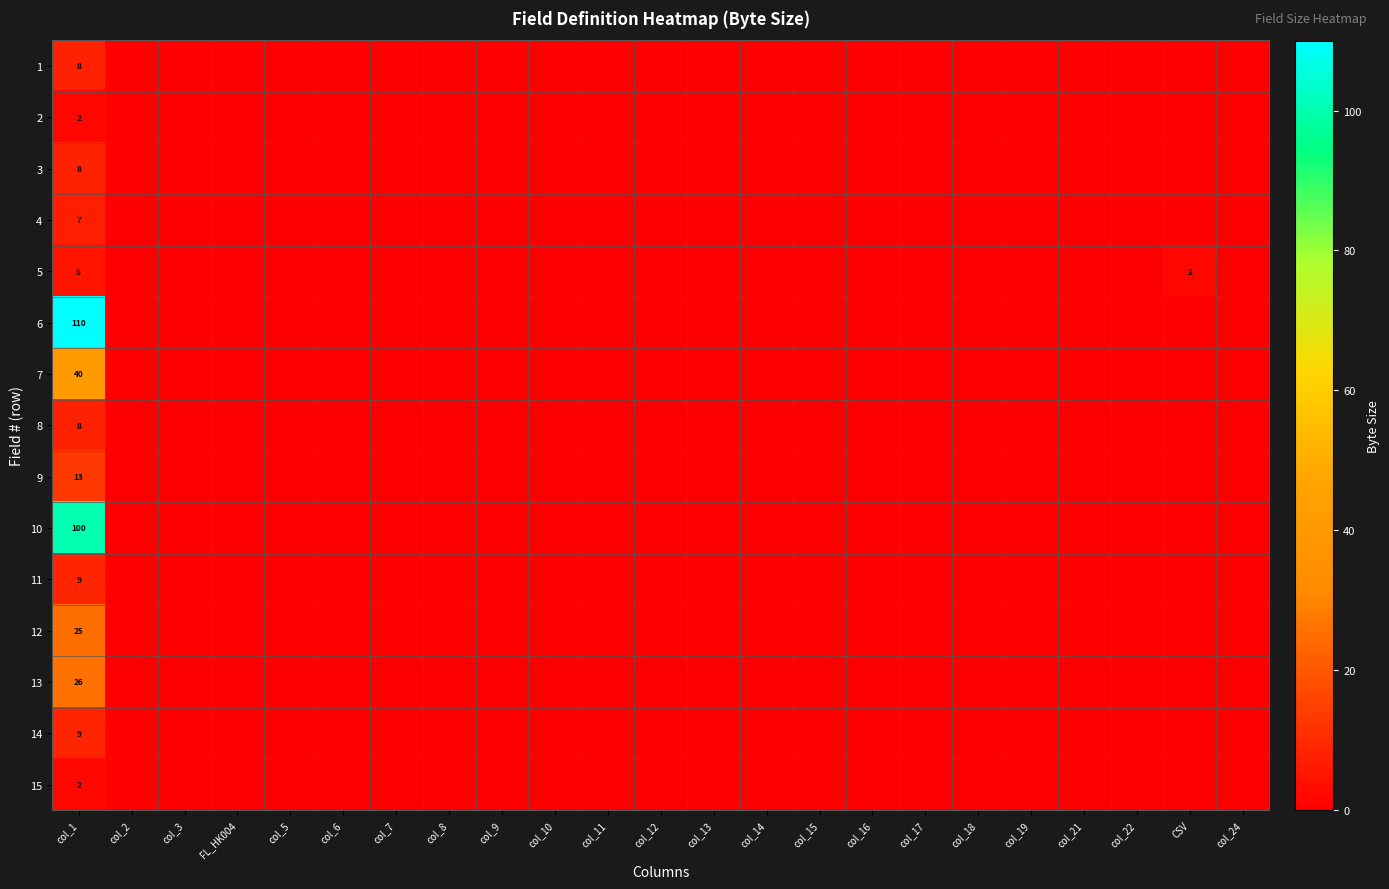

Between col_7 and col_13, which is larger?

col_7